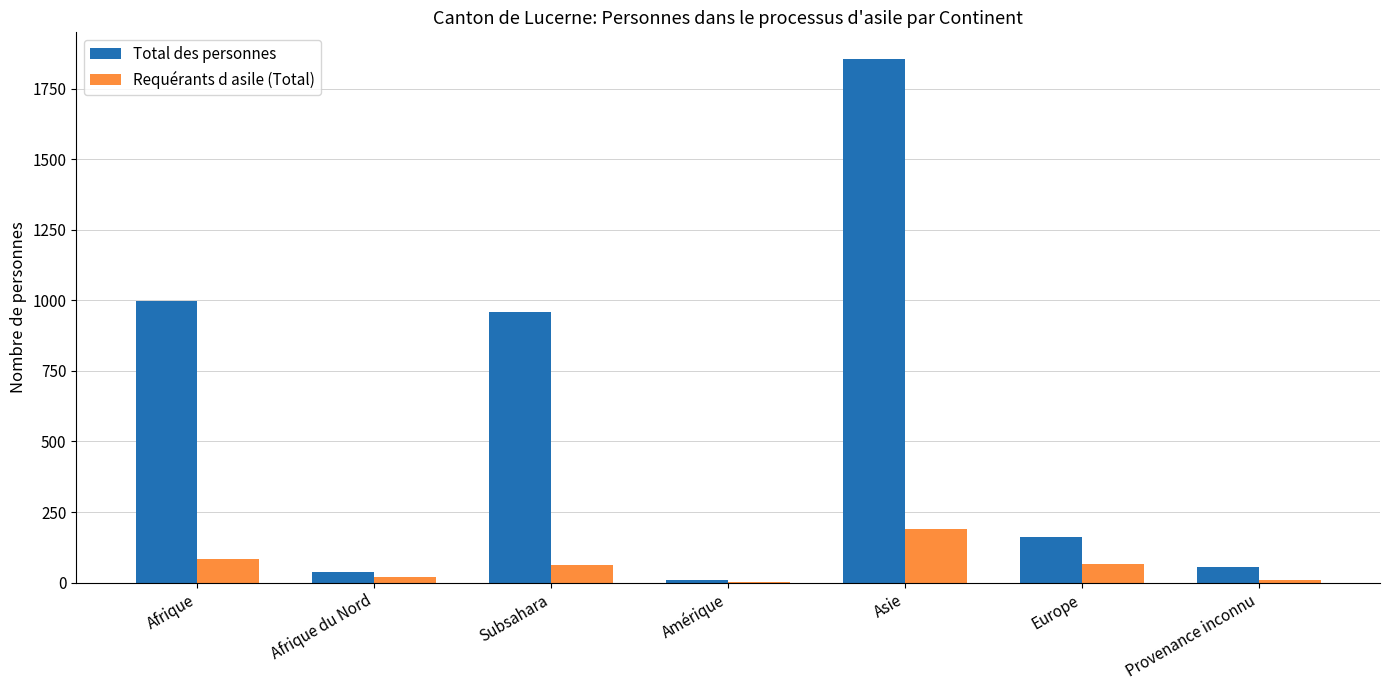

What is the sum of all Requérants d asile (Total) values?

437